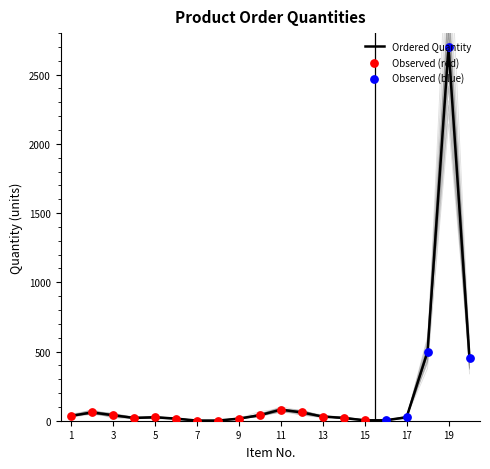

What is the change in value from 5 to 8?

-24